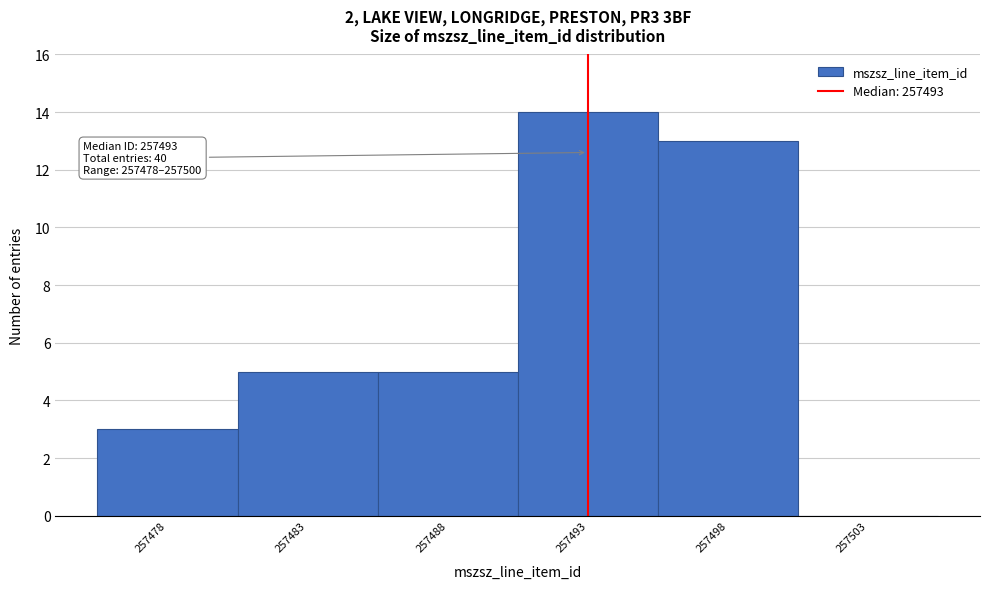

Over which range of the x-axis is the bar tallest?

257490.5 to 257495.5